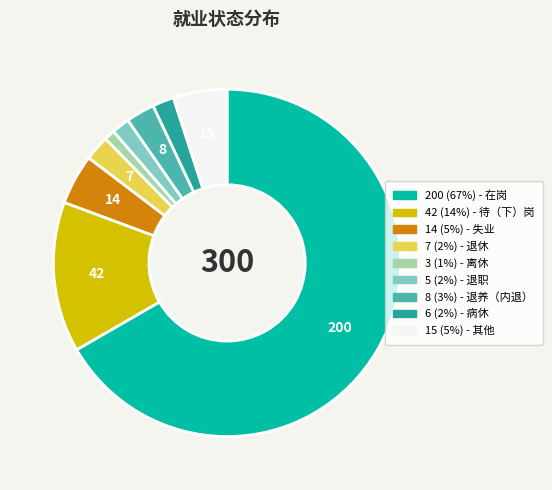

Does any single category account for the majority?

Yes